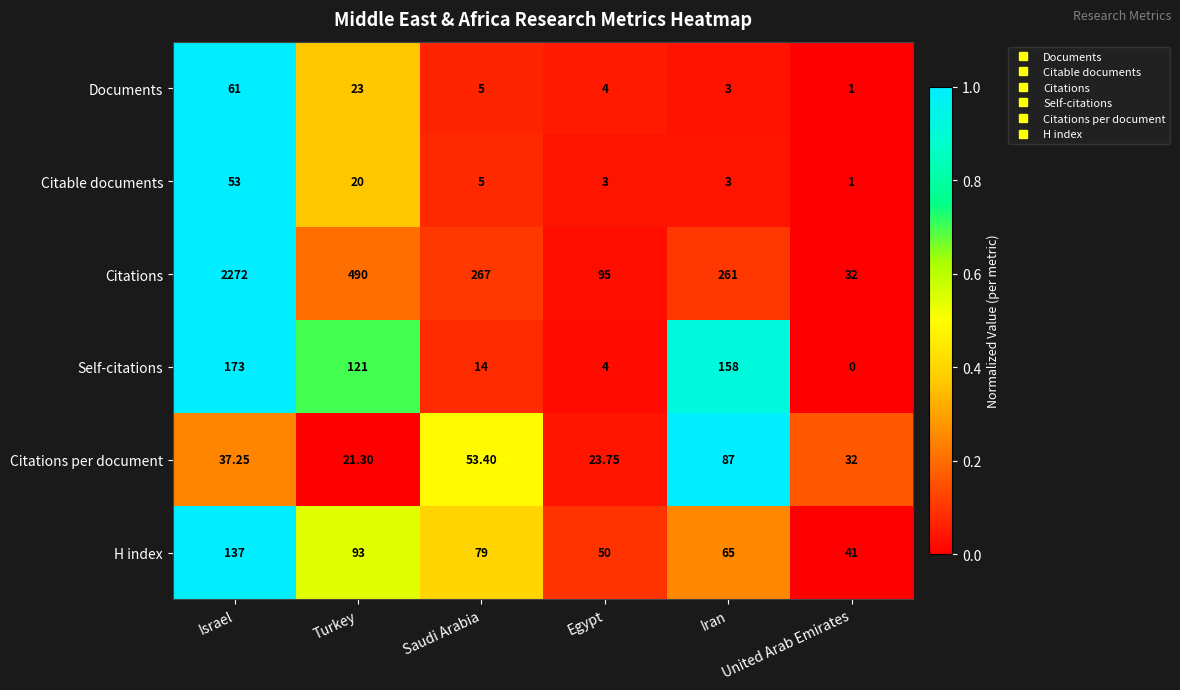

Is the value of Documents at United Arab Emirates greater than the value of H index at Iran?

No